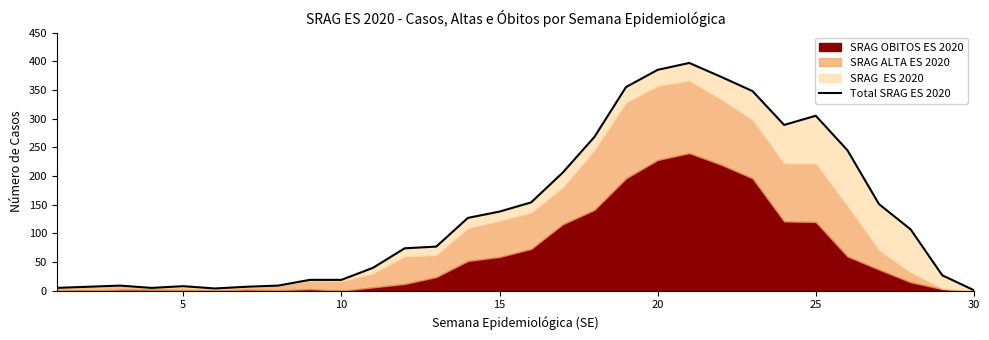

What is the sum of all values?

4159